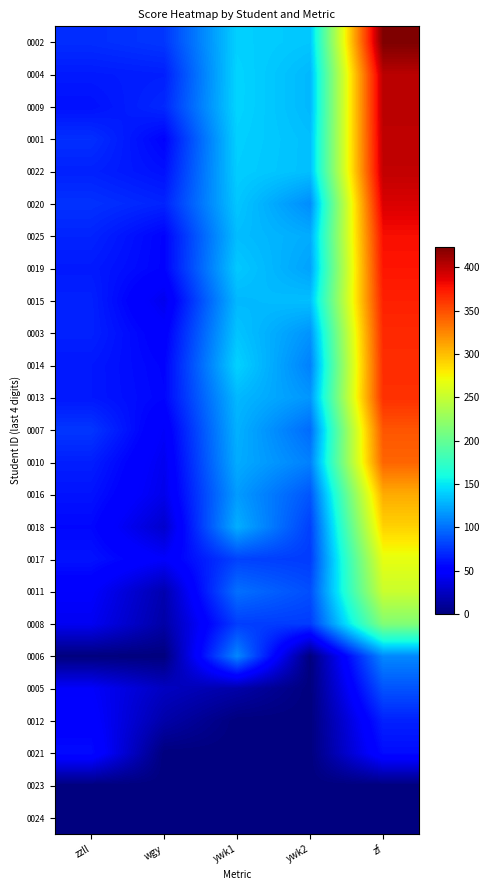

Which series has the largest range (max minus min)?

0002